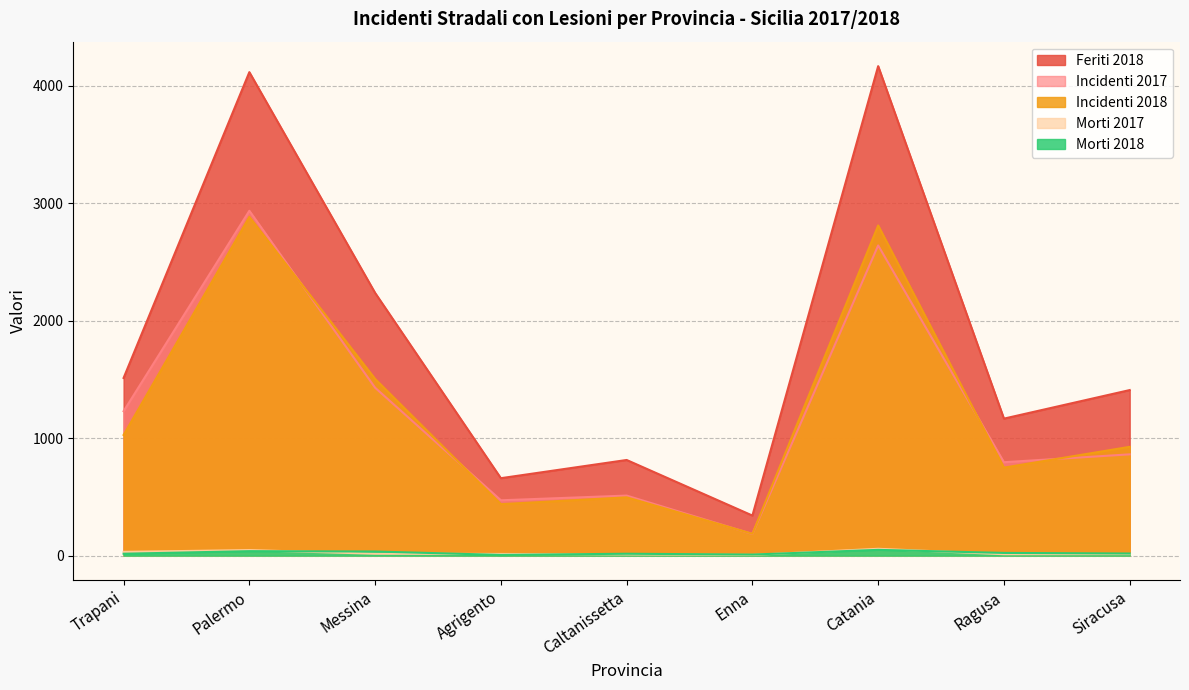

The value of Morti 2018 at Siracusa is 29. True or false?

False